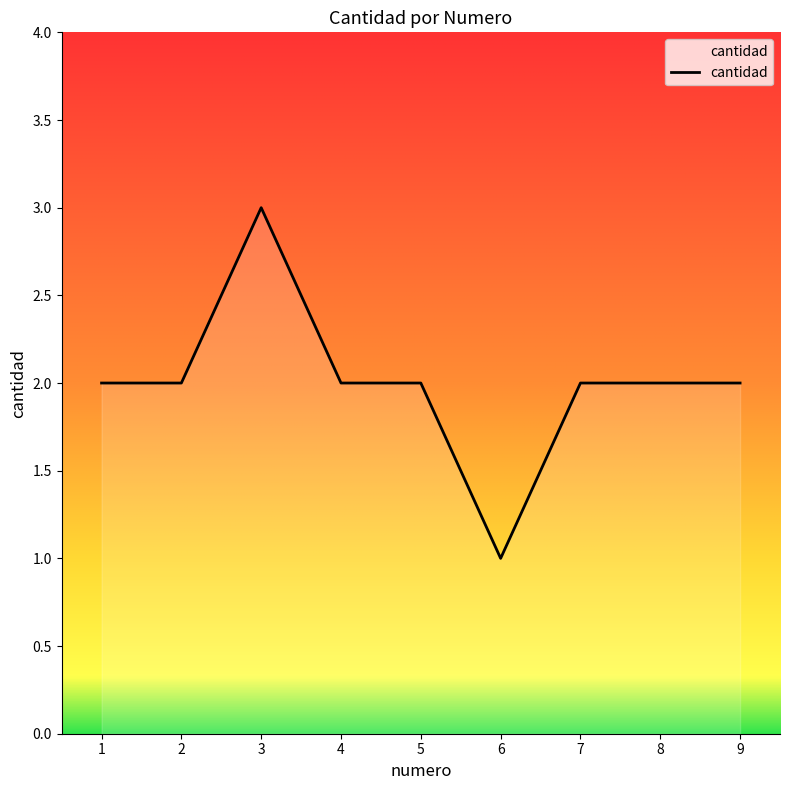

True or false: the data shows 3 at 1.

False